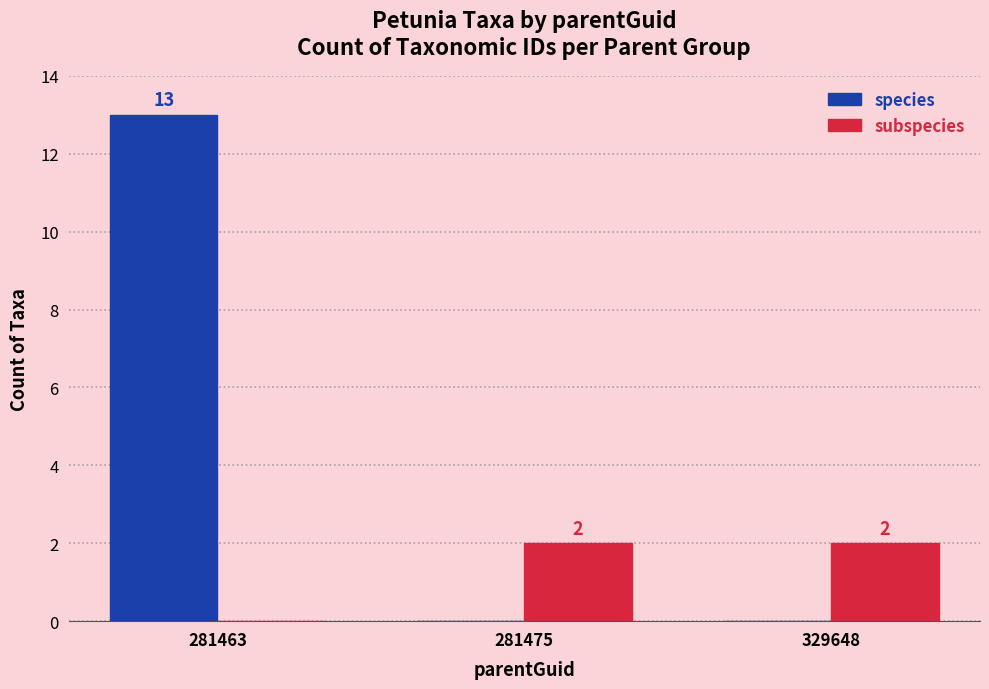

How many series are shown in this chart?

2